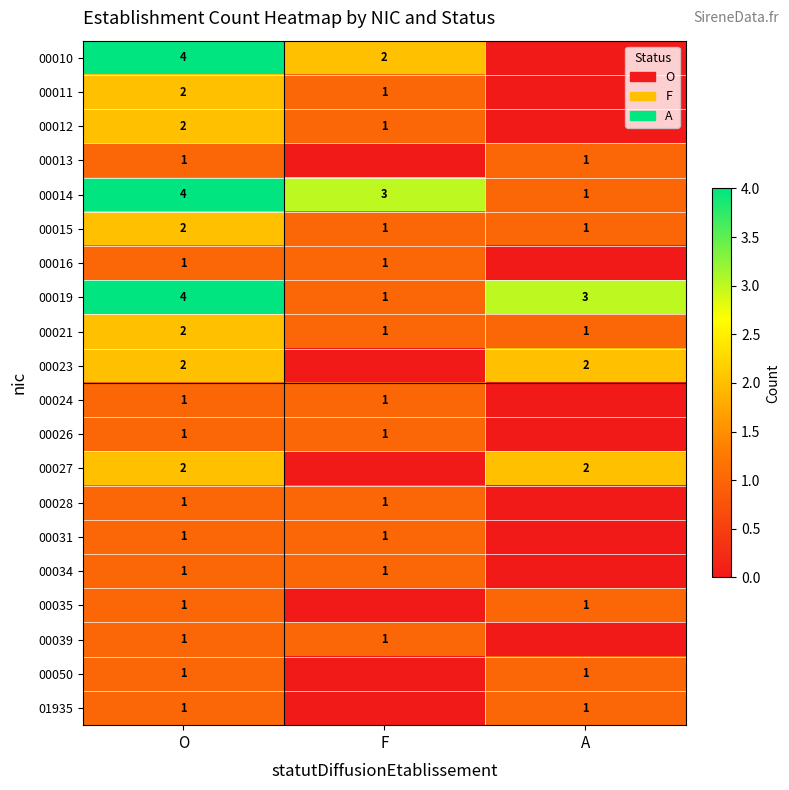

At which category does the chart reach its minimum across all series?

A